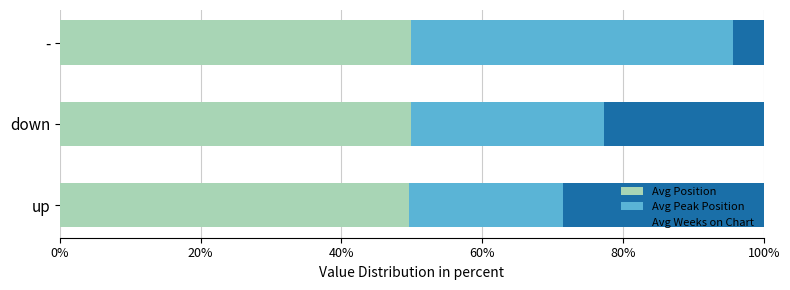

What is the total value across all series at up?

100.0